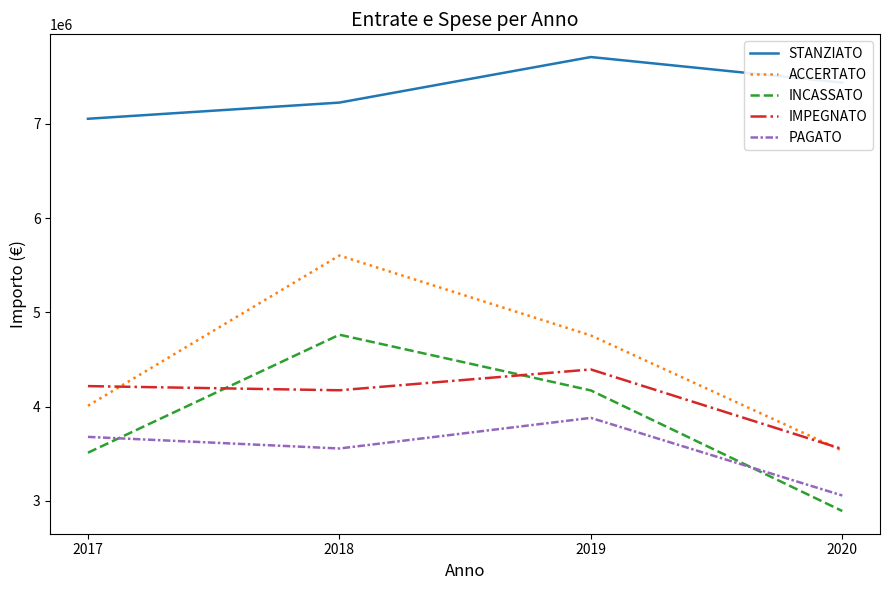

Which series has the widest spread of values?

ACCERTATO